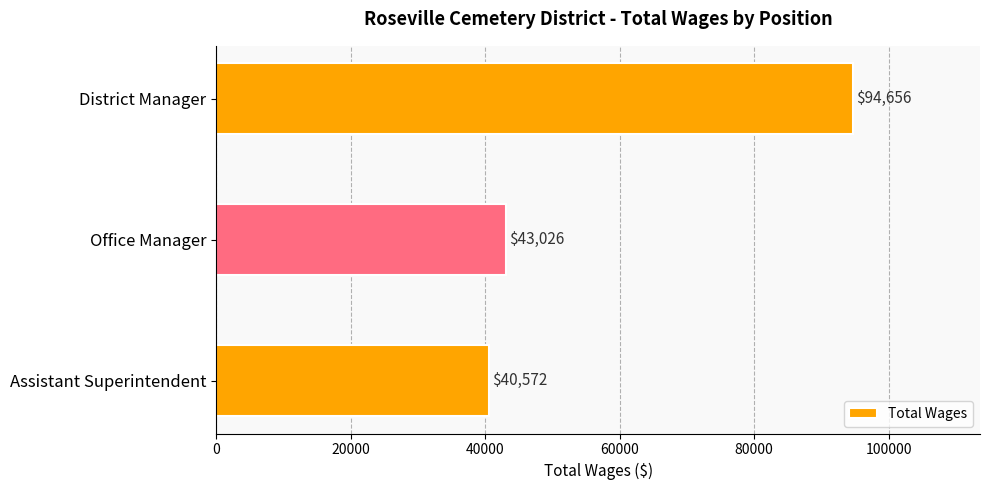

How many data points does each series have?

3